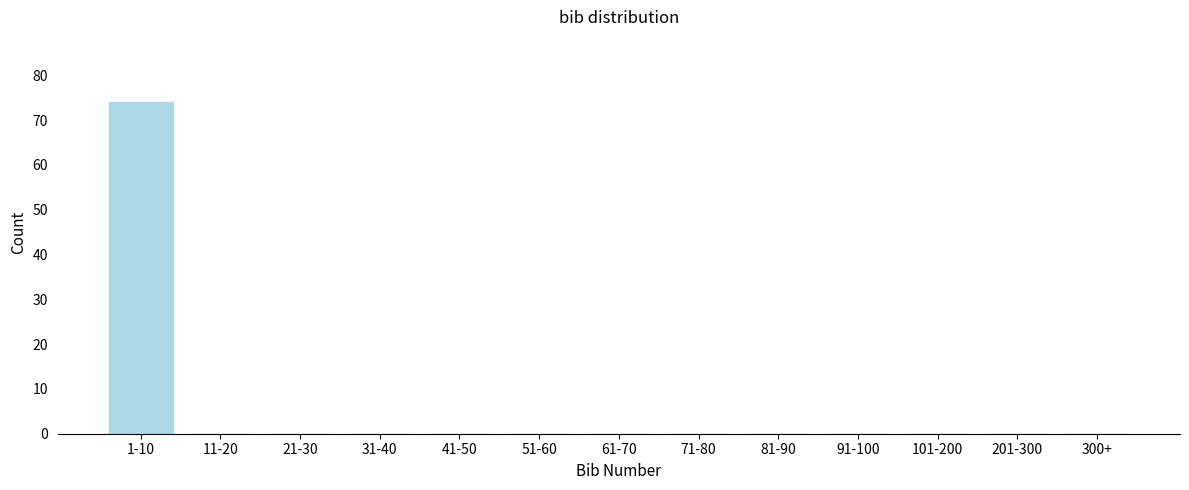

Reading left to right, transcribe all the data shown in this chart.

1-10=74	11-20=0	21-30=0	31-40=0	41-50=0	51-60=0	61-70=0	71-80=0	81-90=0	91-100=0	101-200=0	201-300=0	300+=0